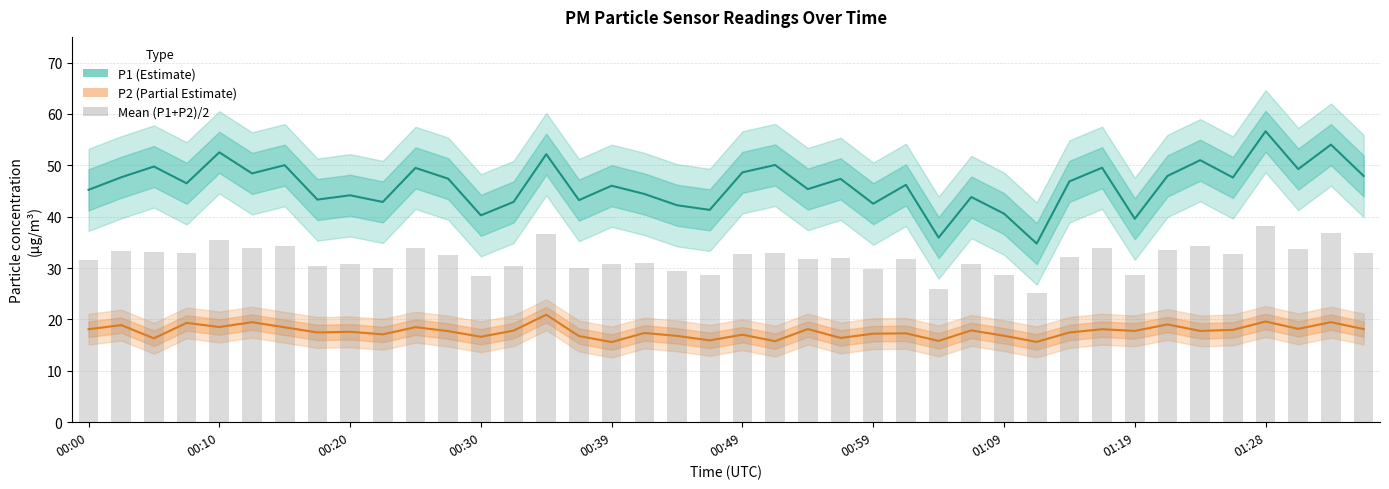

At which category does the chart reach its minimum across all series?

00:39